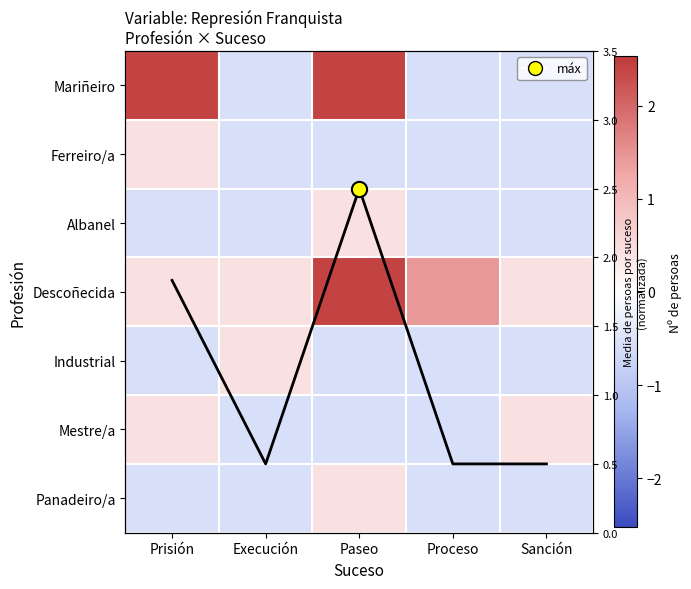

How many values in the Mestre/a series are below 0?

3